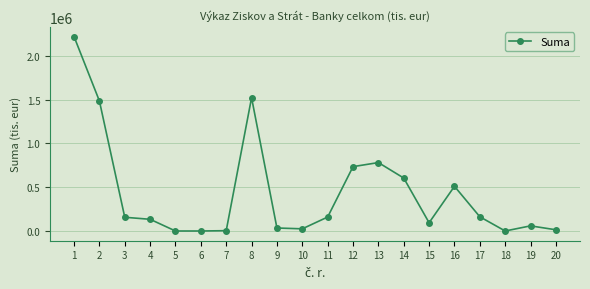

What is the sum of the values at 16 and 12?

1244871